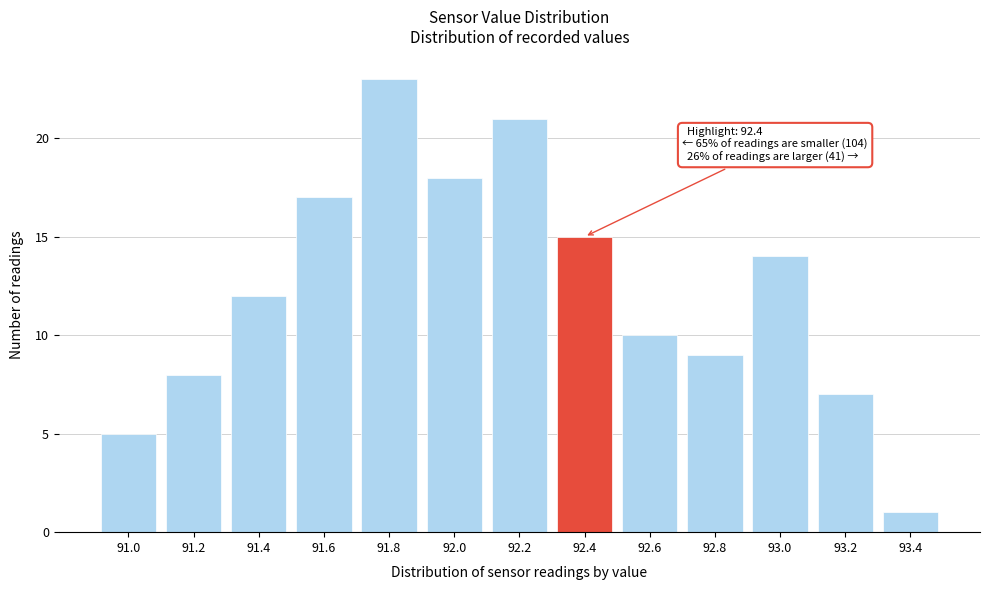

Reading left to right, transcribe all the data shown in this chart.

91.0=5	91.2=8	91.4=12	91.6=17	91.8=23	92.0=18	92.2=21	92.4=15	92.6=10	92.8=9	93.0=14	93.2=7	93.4=1